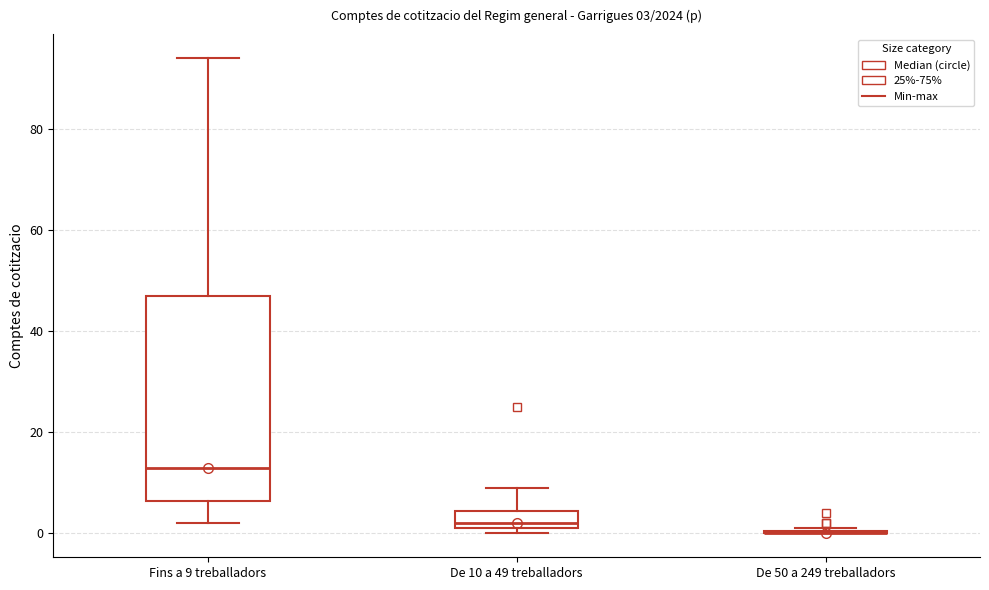

Which box is the tallest, from its lower edge to its upper edge?

Fins a 9 treballadors